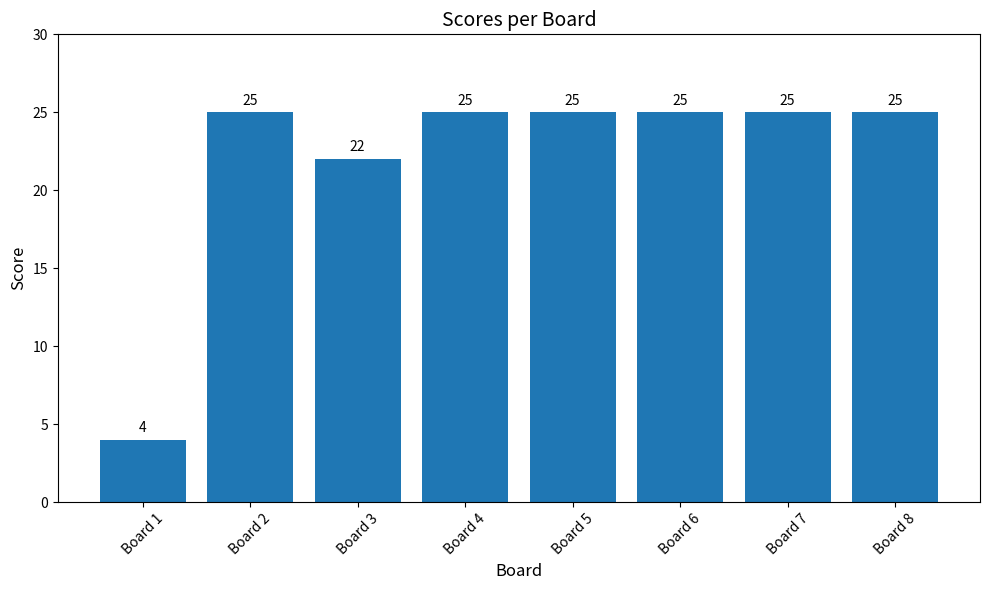

What is the ratio of the value at Board 3 to the value at Board 8?

0.9